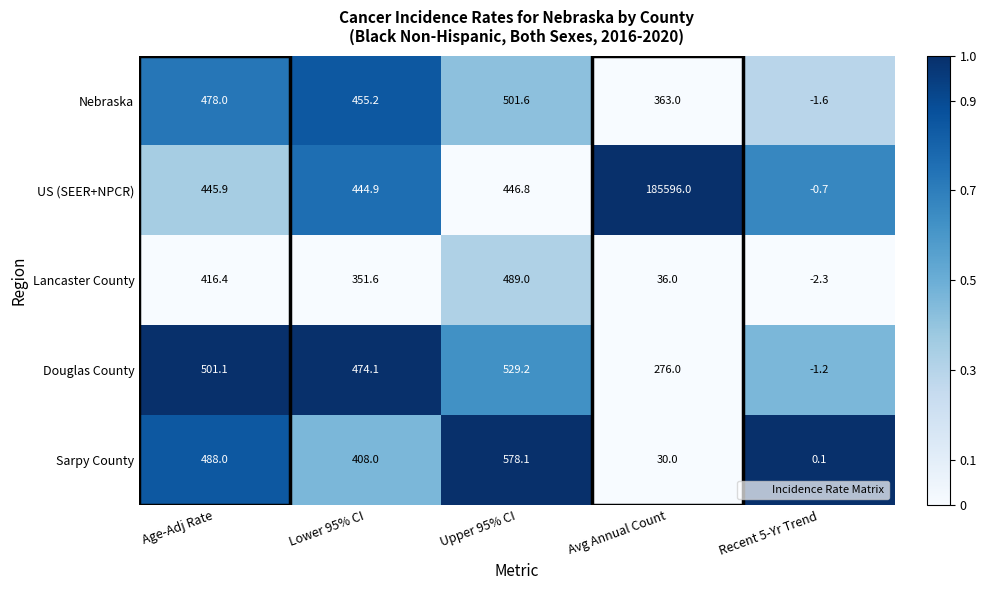

Is the value of Sarpy County at Age-Adj Rate greater than the value of Douglas County at Age-Adj Rate?

No